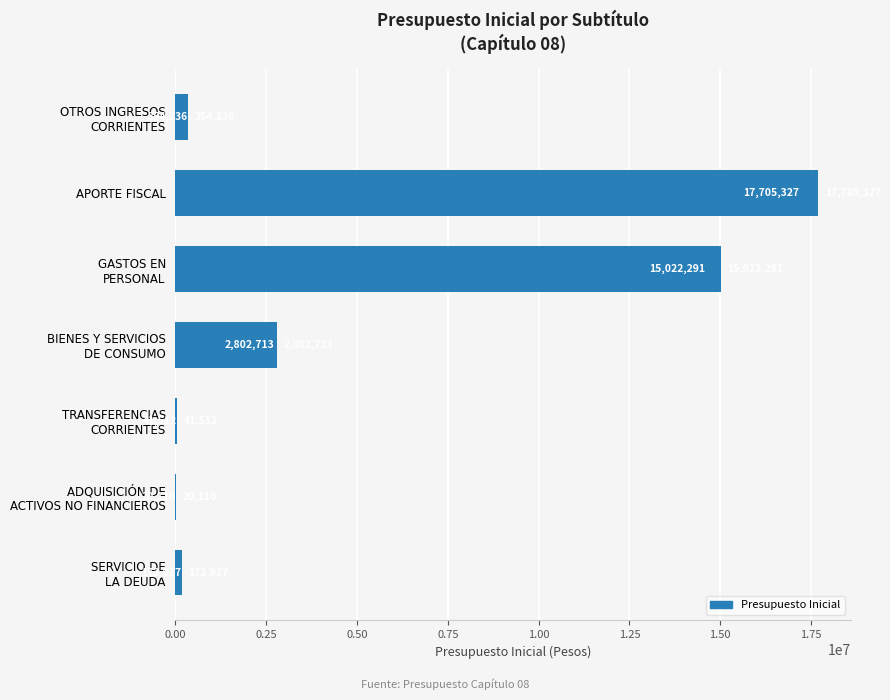

Count the number of categories in the chart.

7